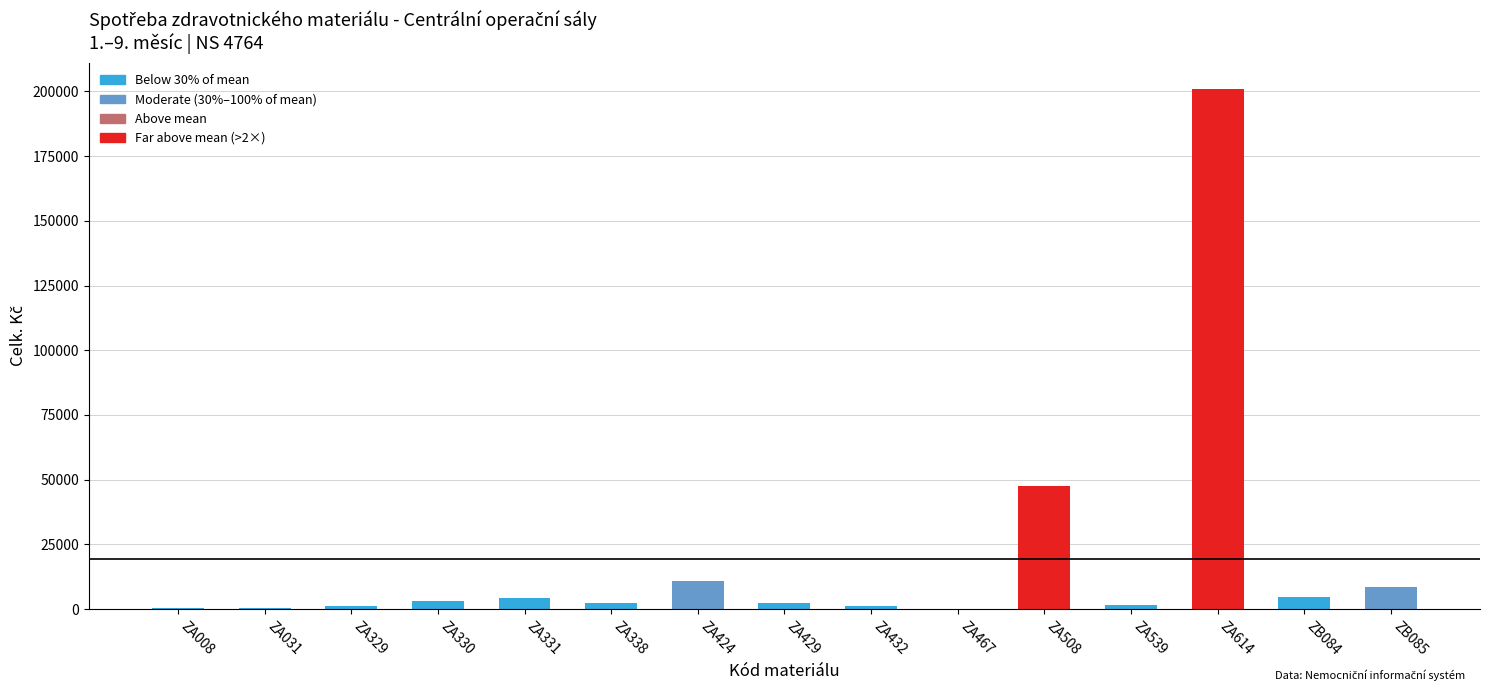

Where is the data nearest to the value 100521?

ZA508